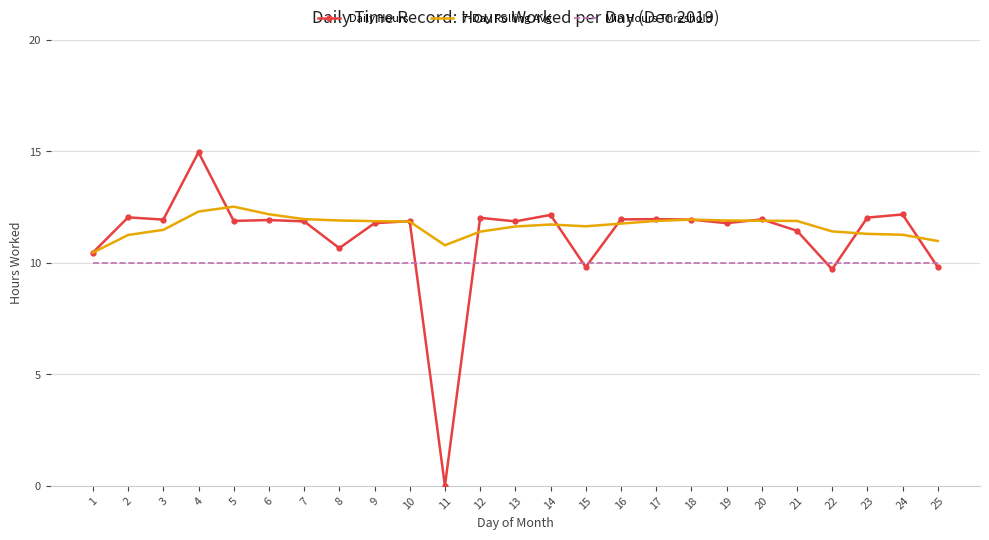

Which category has the lowest value in the Daily Hours series?

11